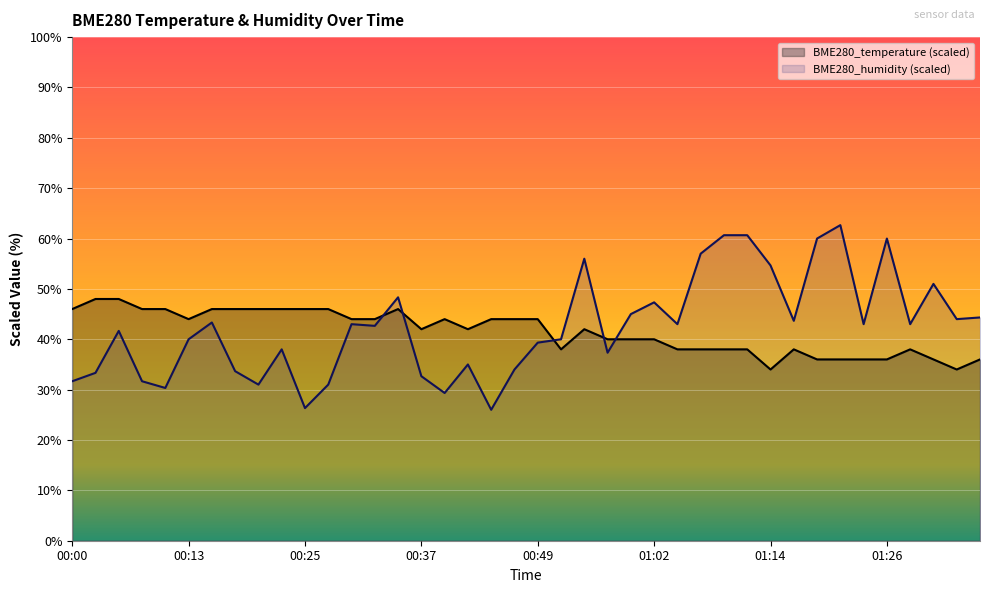

What is the difference between the BME280_humidity values at 00:20 and 00:57?

6.3